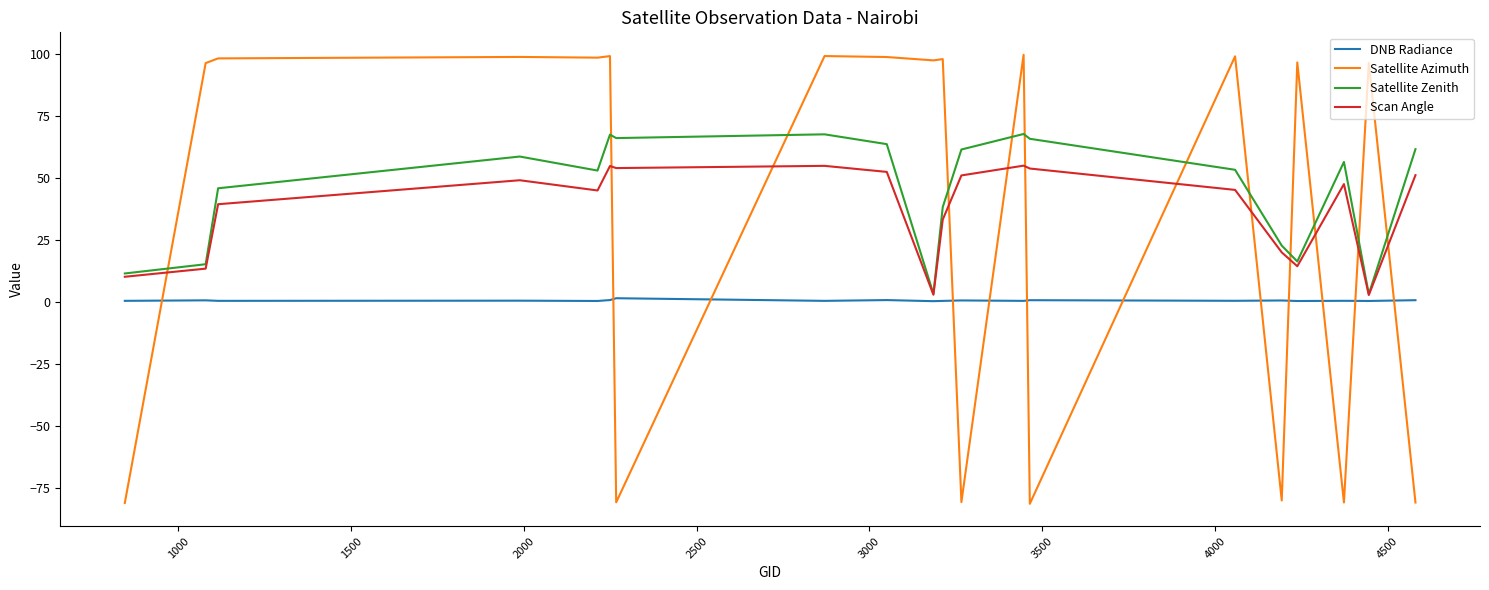

Rank the series by their maximum value, from lowest to highest.

DNB Radiance, Scan Angle, Satellite Zenith, Satellite Azimuth